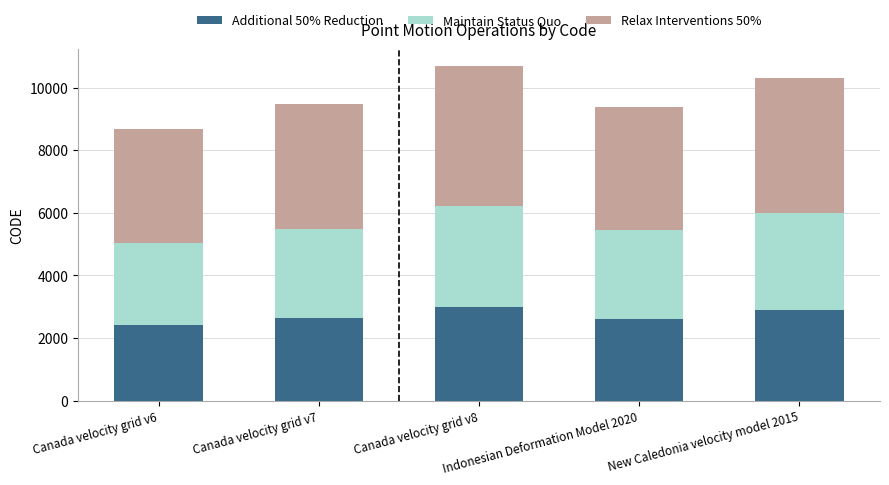

What is the total value across all series at Canada velocity grid v7?

9483